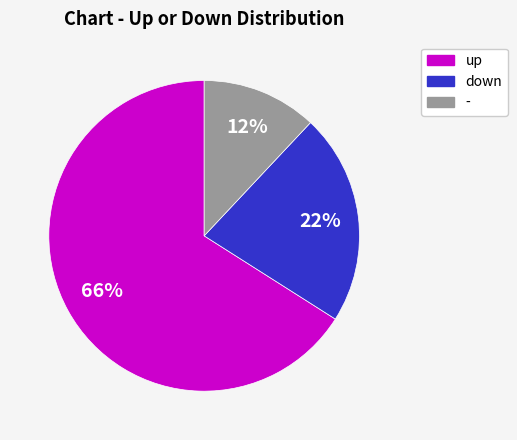

To the nearest percent, what portion does down represent?

22%